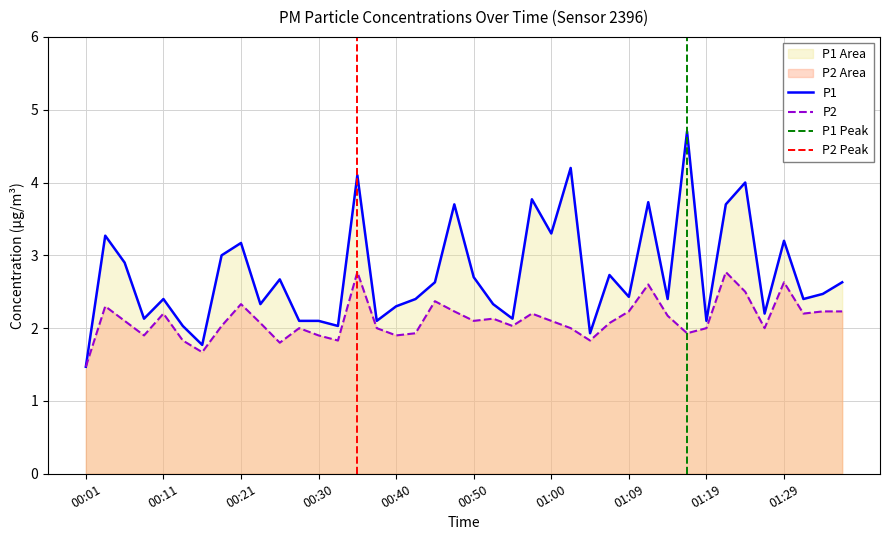

Between 00:33 and 01:07, which is larger?

01:07